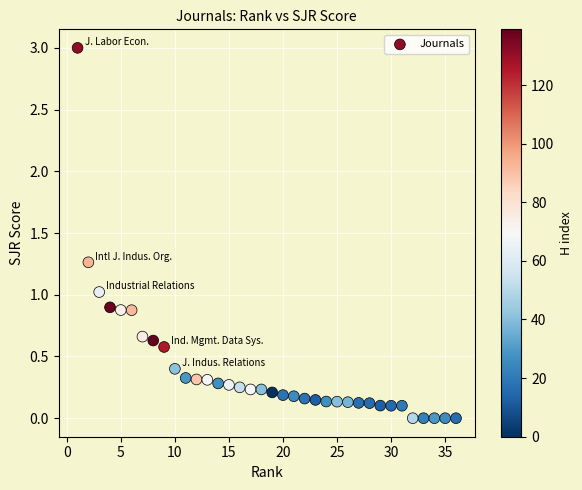

What is the range of Y values (max minus min)?

3.0